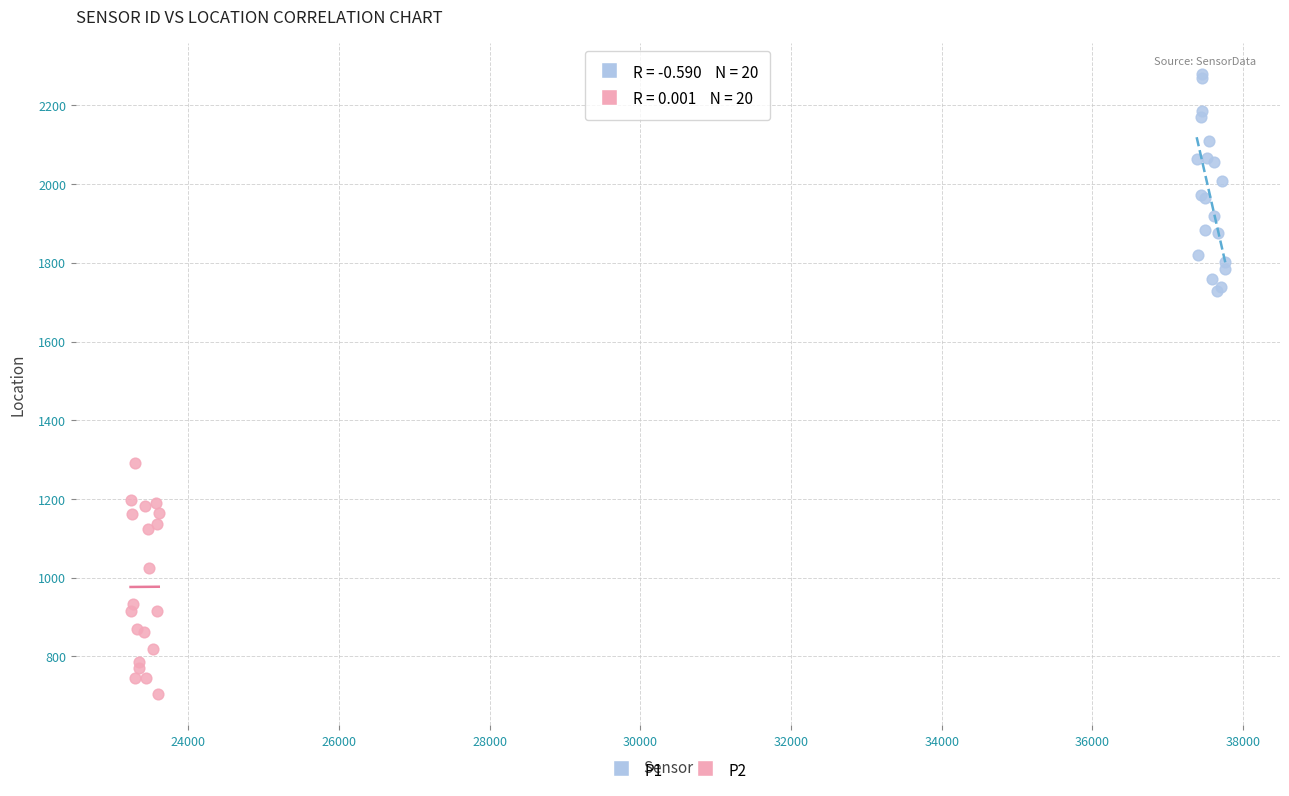

Which series contains the highest Y value?

P1